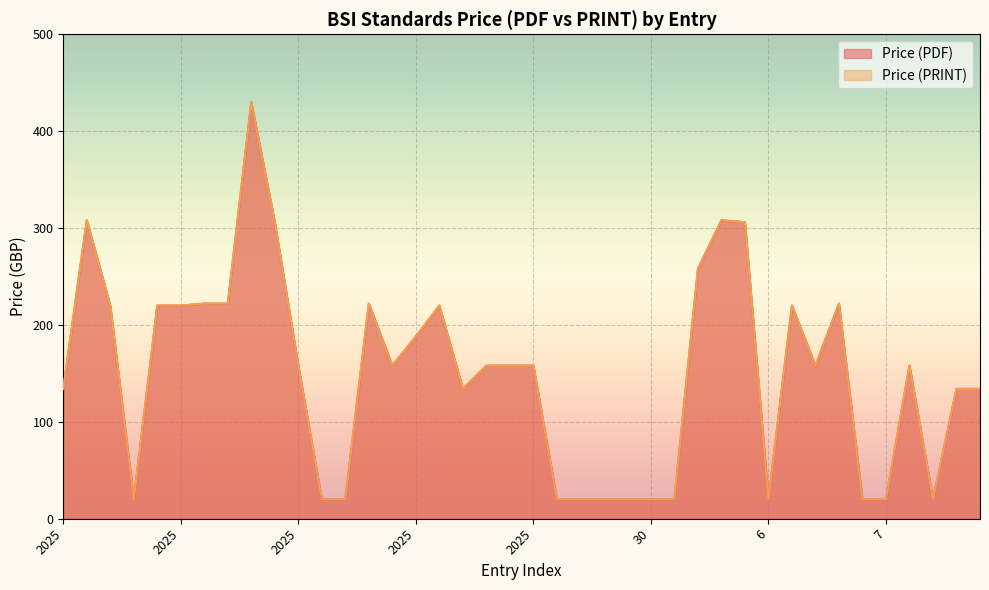

True or false: Price (PDF) has a value of 35 at 6.

False